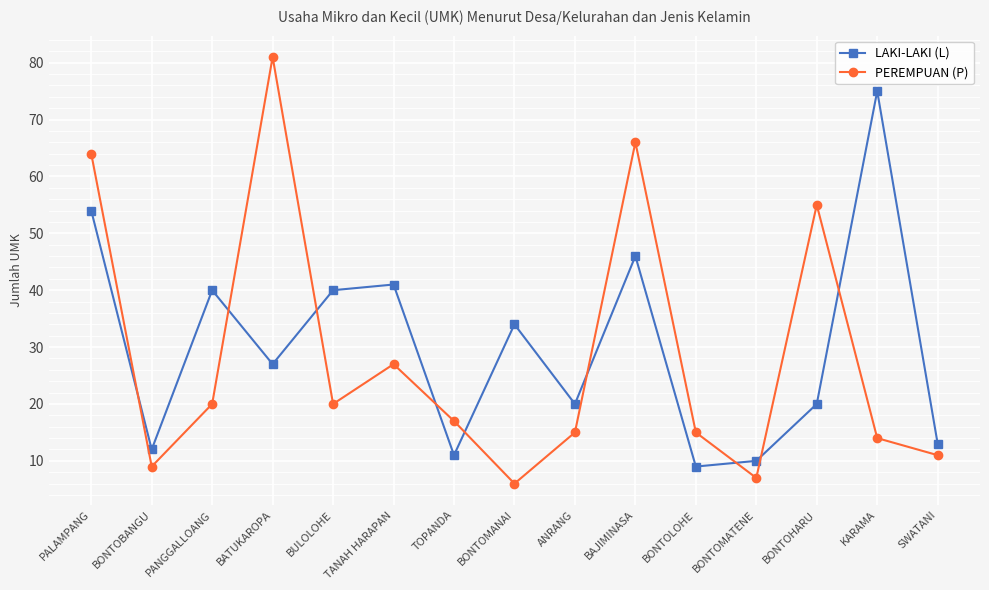

What are all the series names shown in the legend?

LAKI-LAKI (L), PEREMPUAN (P)